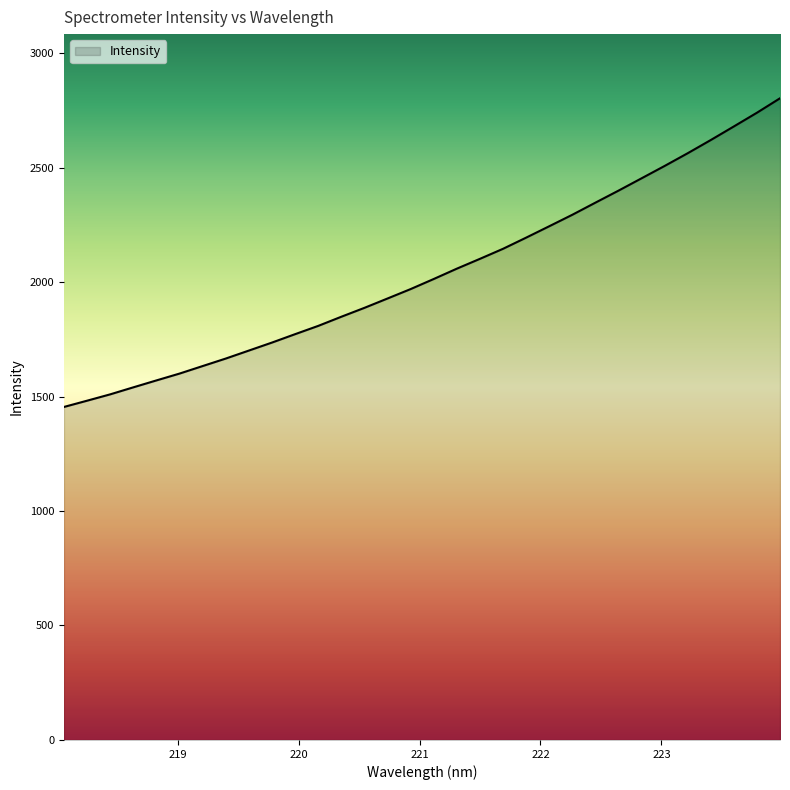

What is the minimum value shown in the chart?

1454.5